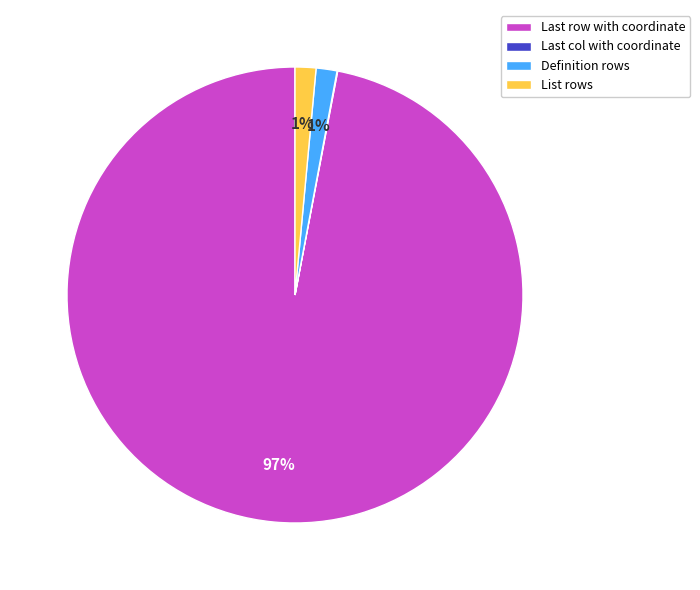

What is the largest slice in the pie chart?

Last row with coordinate